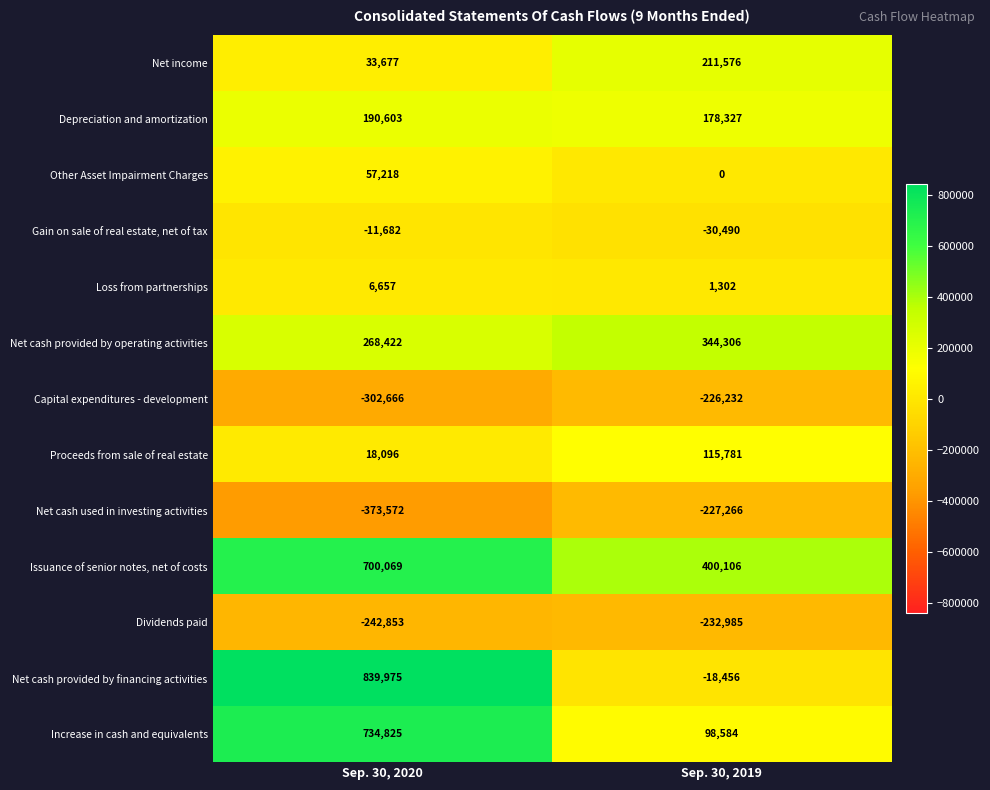

At which label is Net cash provided by financing activities closest to 410759?

Sep. 30, 2019